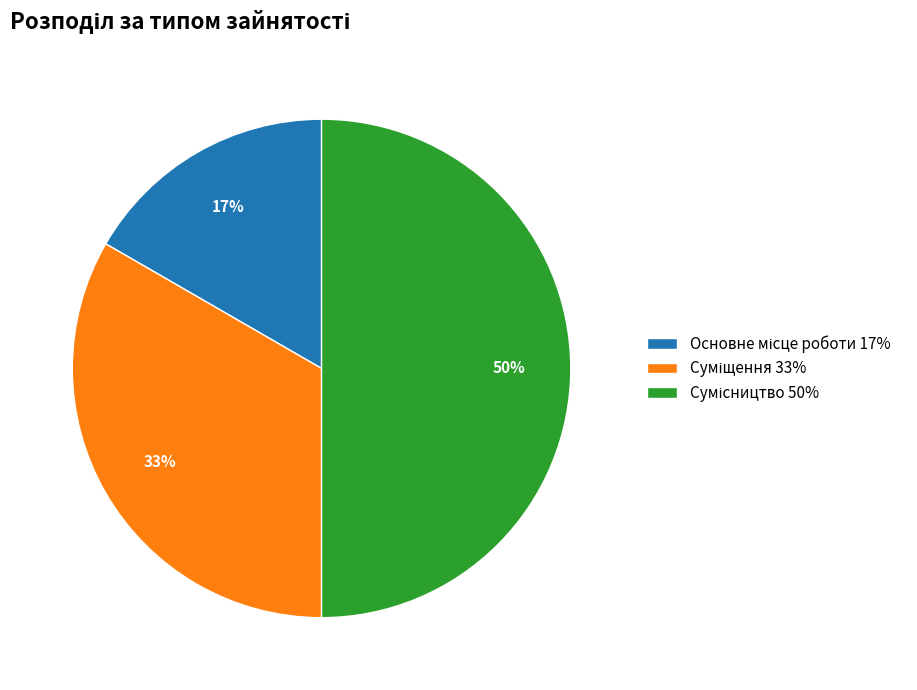

To the nearest percent, what is the average slice percentage?

33%